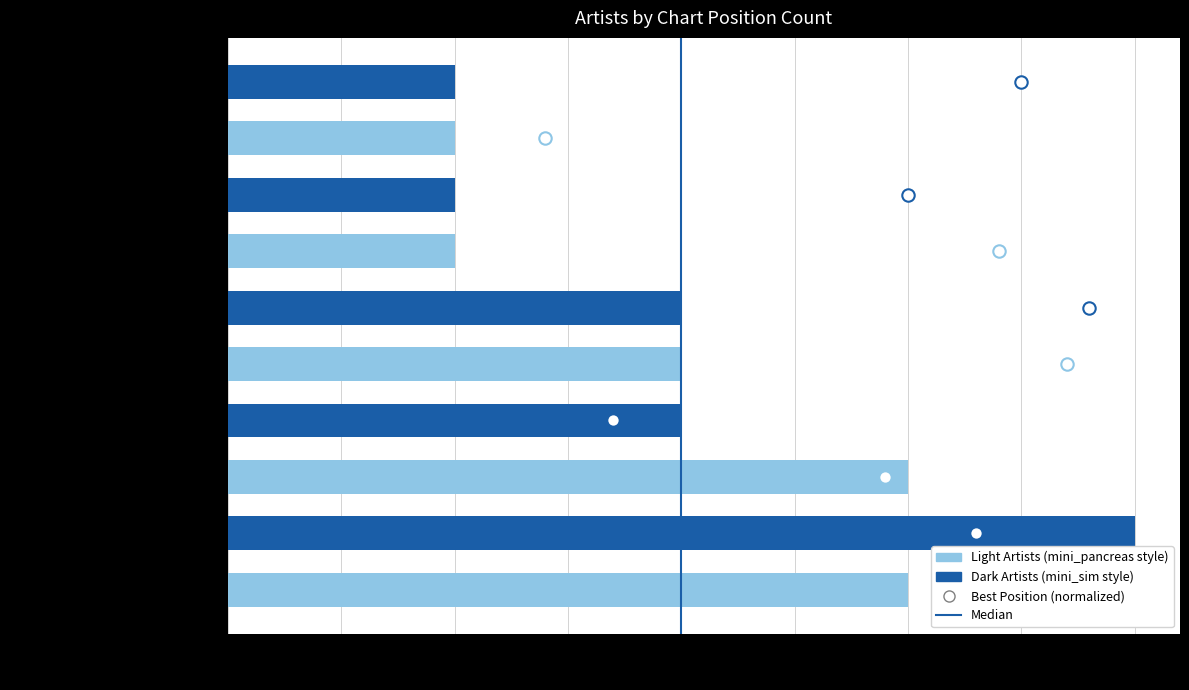

What is the change in value from 0.0 to 0.5?

+1